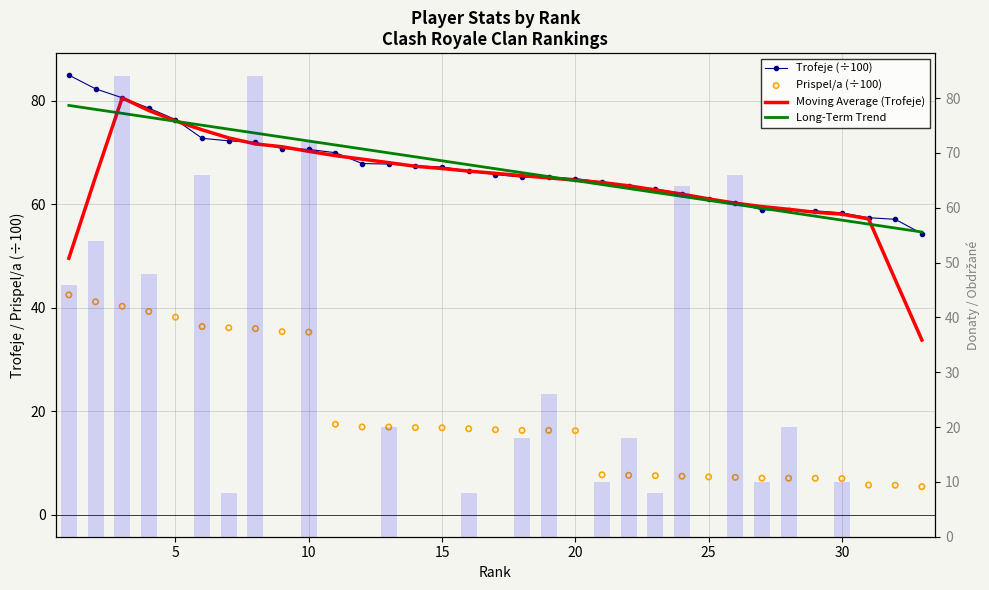

Is the value of Trofeje (÷100) at 0 greater than the value of Long-Term Trend at 27?

Yes